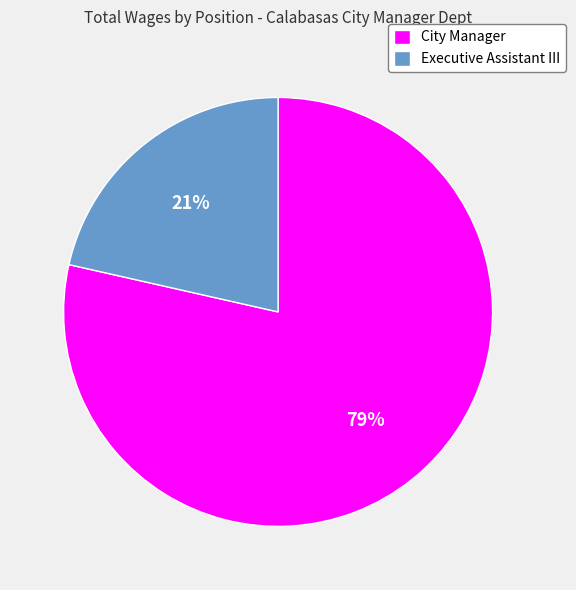

Approximately how many times larger is the value at Executive Assistant III compared to City Manager?

0.3